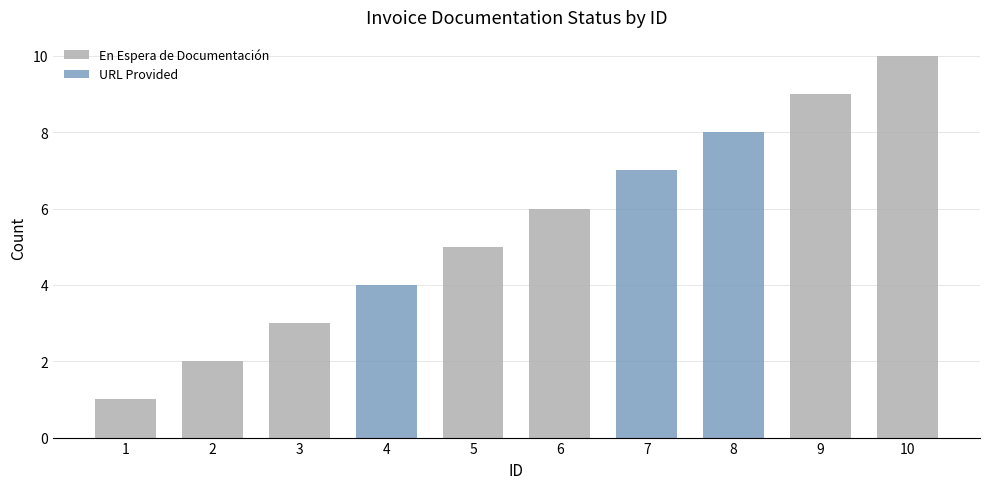

Approximately how many times larger is the value at 5 compared to 7?

0.7